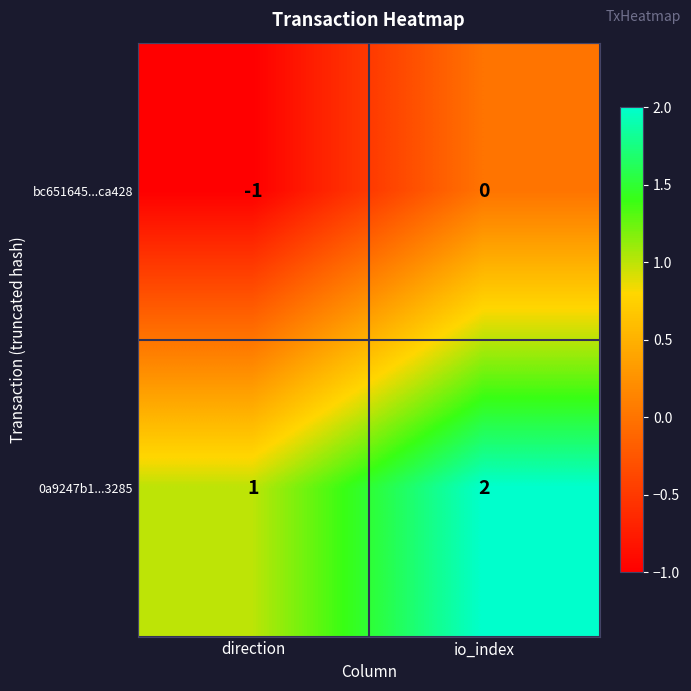

Is the value of 0a9247b1...3285 at io_index greater than the value of bc651645...ca428 at io_index?

Yes